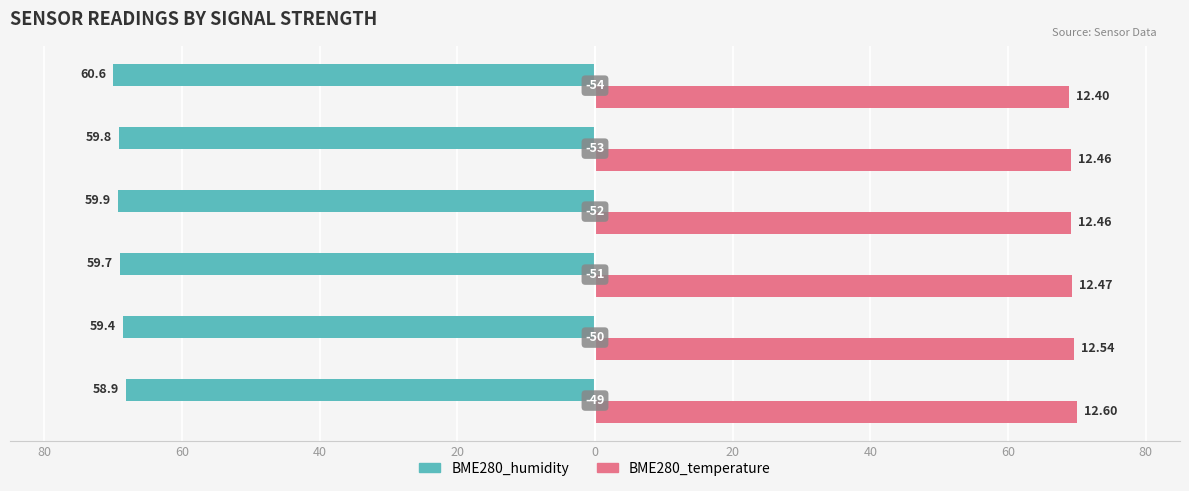

What are all the series names shown in the legend?

BME280_humidity, BME280_temperature